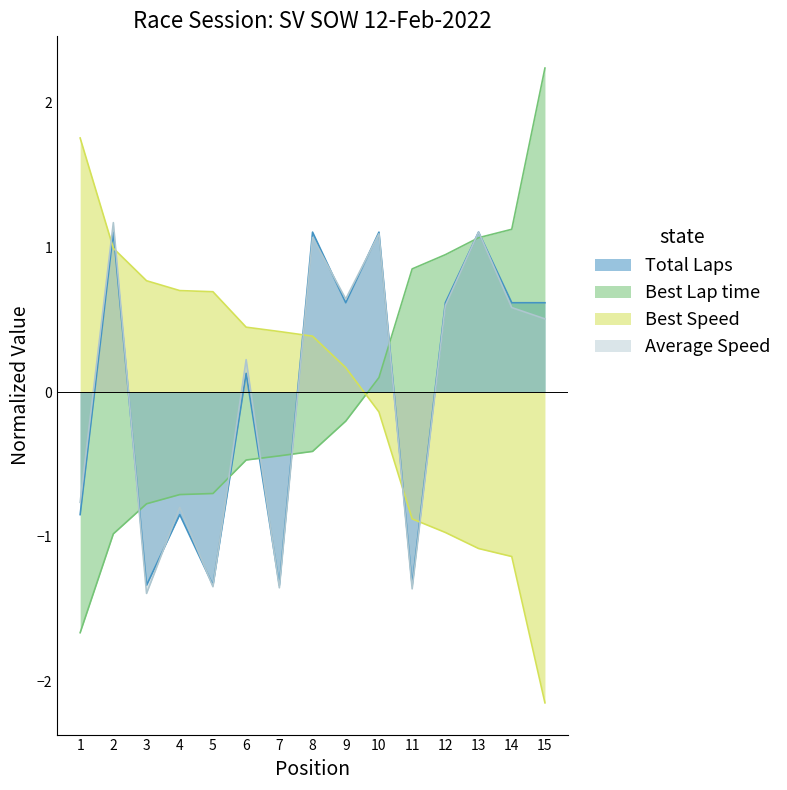

What is the difference between the maximum and minimum values in the Total Laps series?

2.4